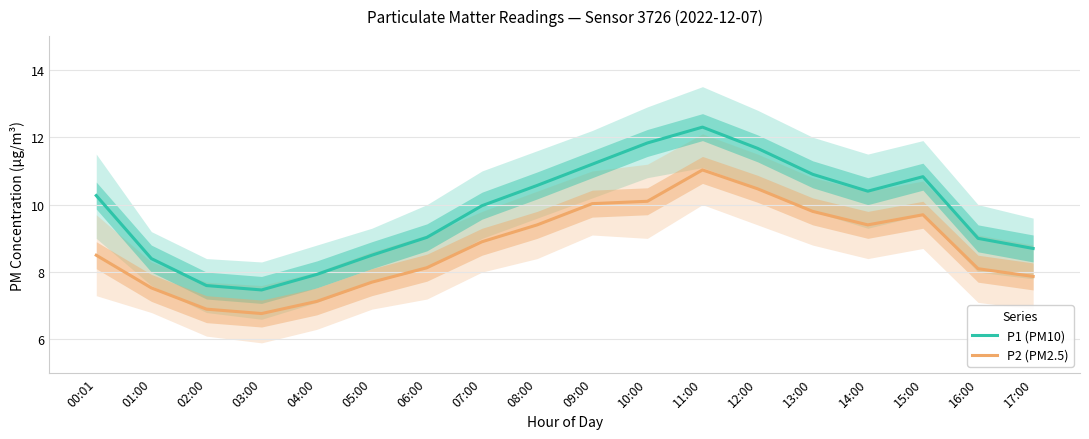

Which series has the widest spread of values?

P1 (PM10)